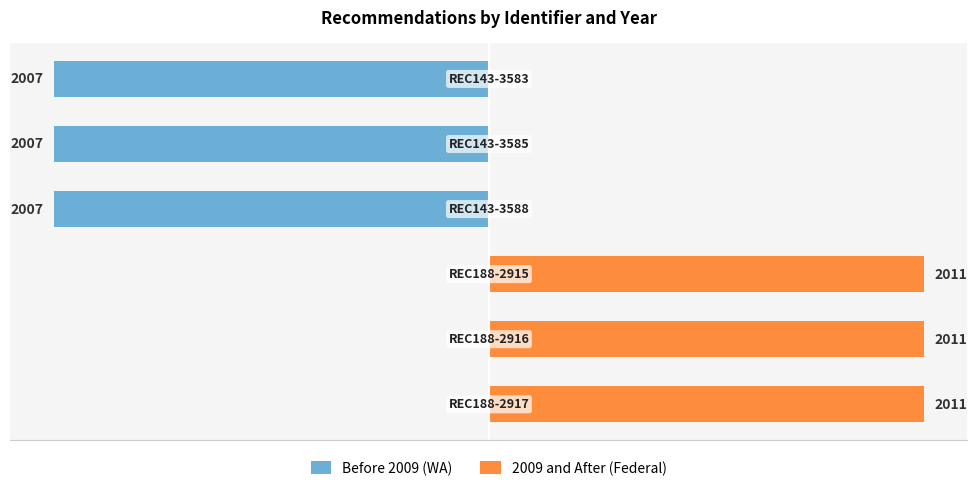

What is the sum of all Before 2009 (WA) values?

-6